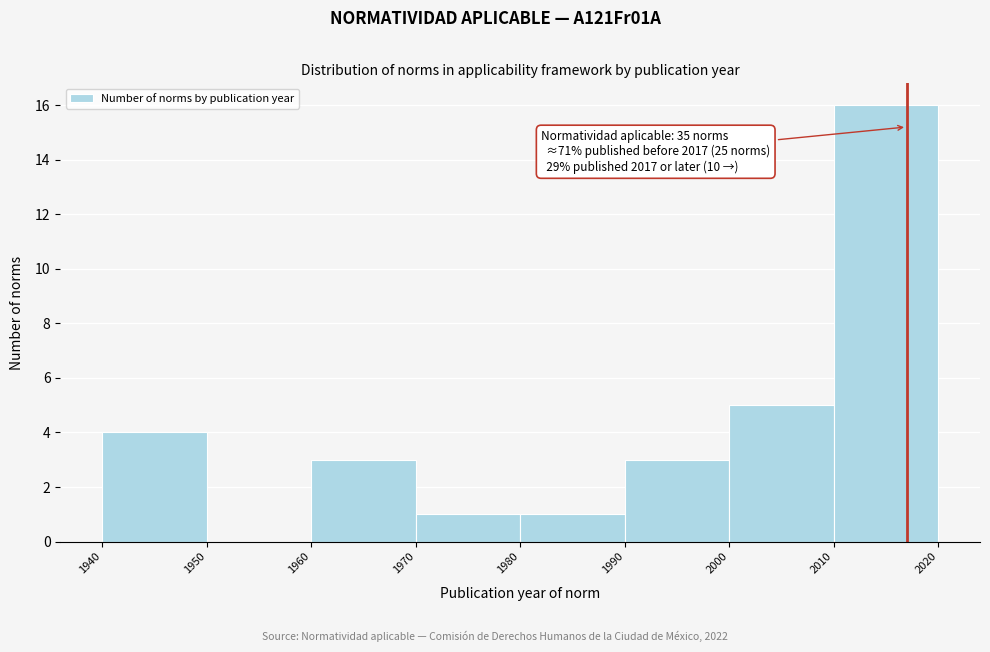

Which range on the x-axis has the tallest bar?

2010 to 2020